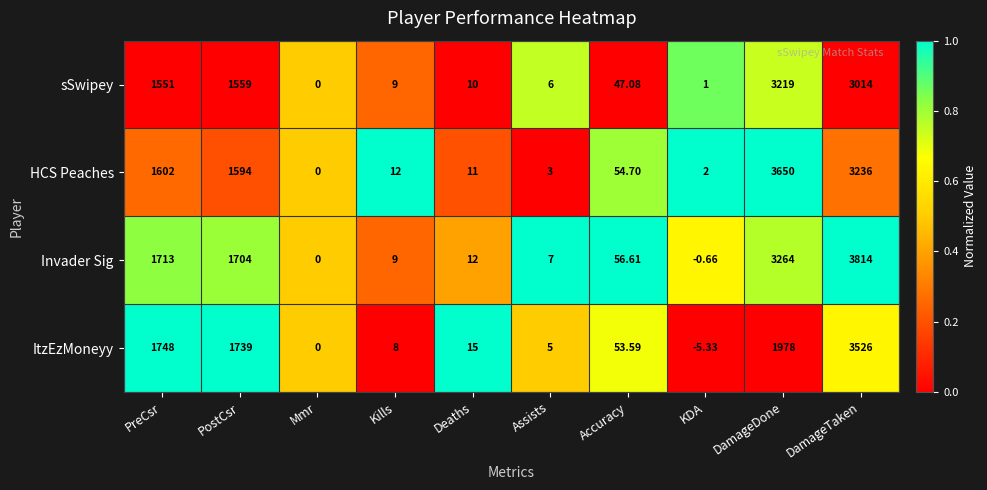

At which category is the sum across all series the highest?

DamageTaken